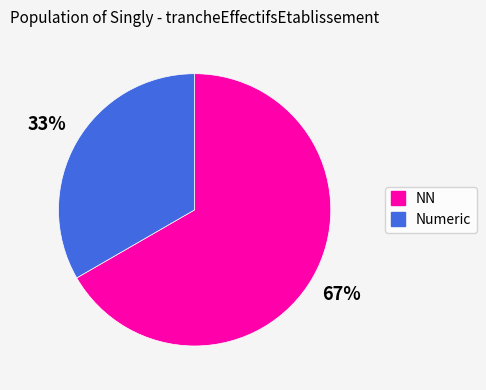

How many segments does this pie chart have?

2